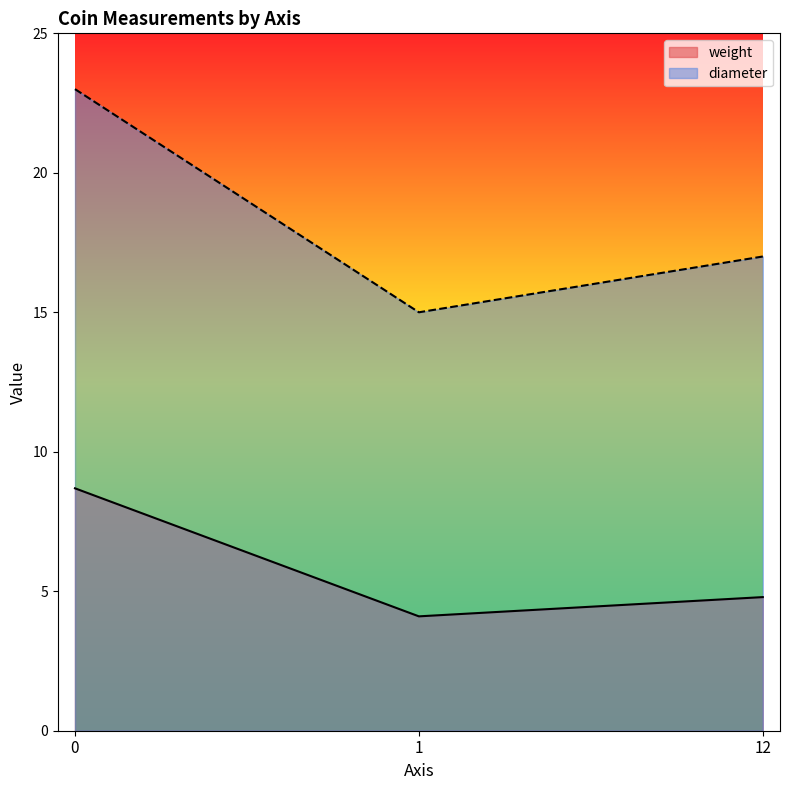

The value of diameter at 12 is 17.0. True or false?

True